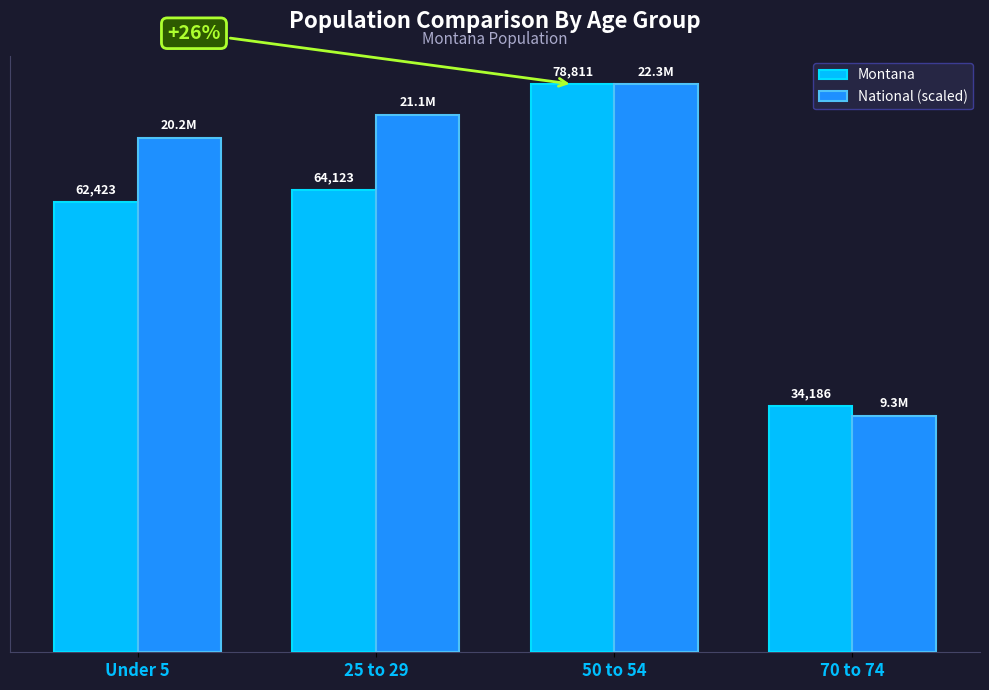

At 70 to 74, list the series in order from largest to smallest.

Montana, National (scaled)